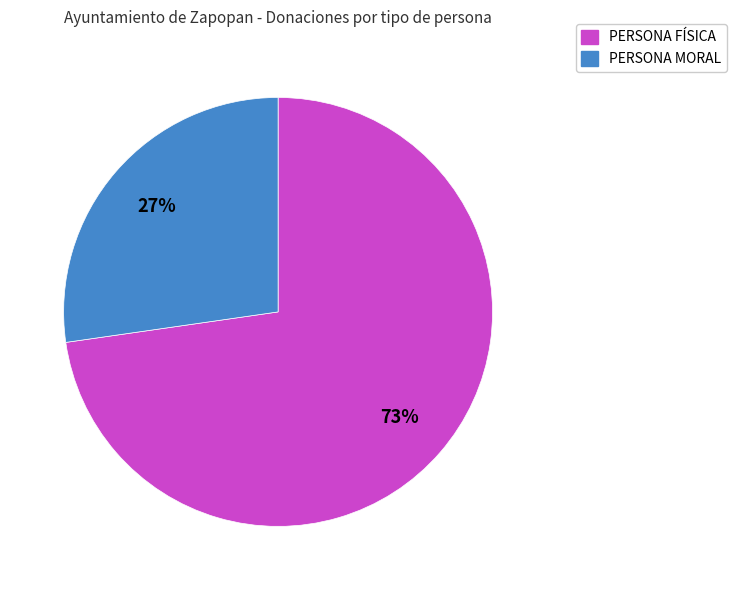

To the nearest percent, what portion does PERSONA MORAL represent?

27%